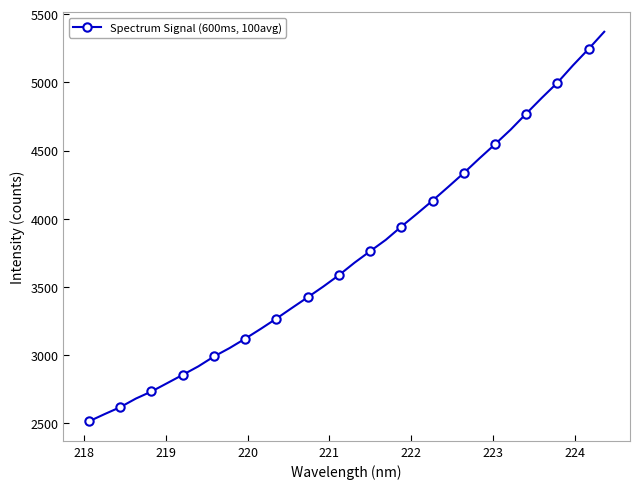

What is the difference between the maximum and second lowest values?

2802.7